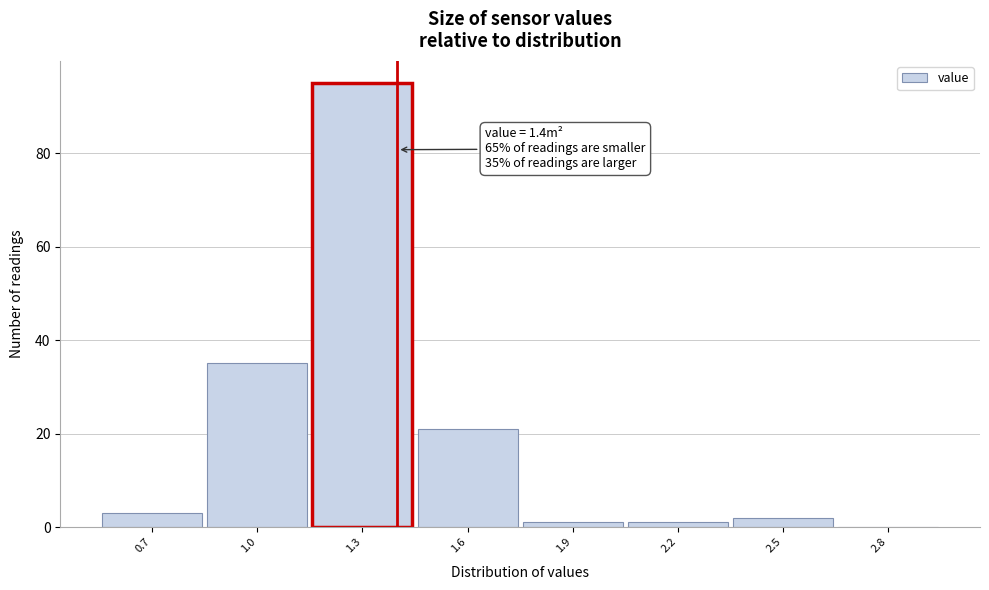

Which range on the x-axis has the tallest bar?

1.15 to 1.45